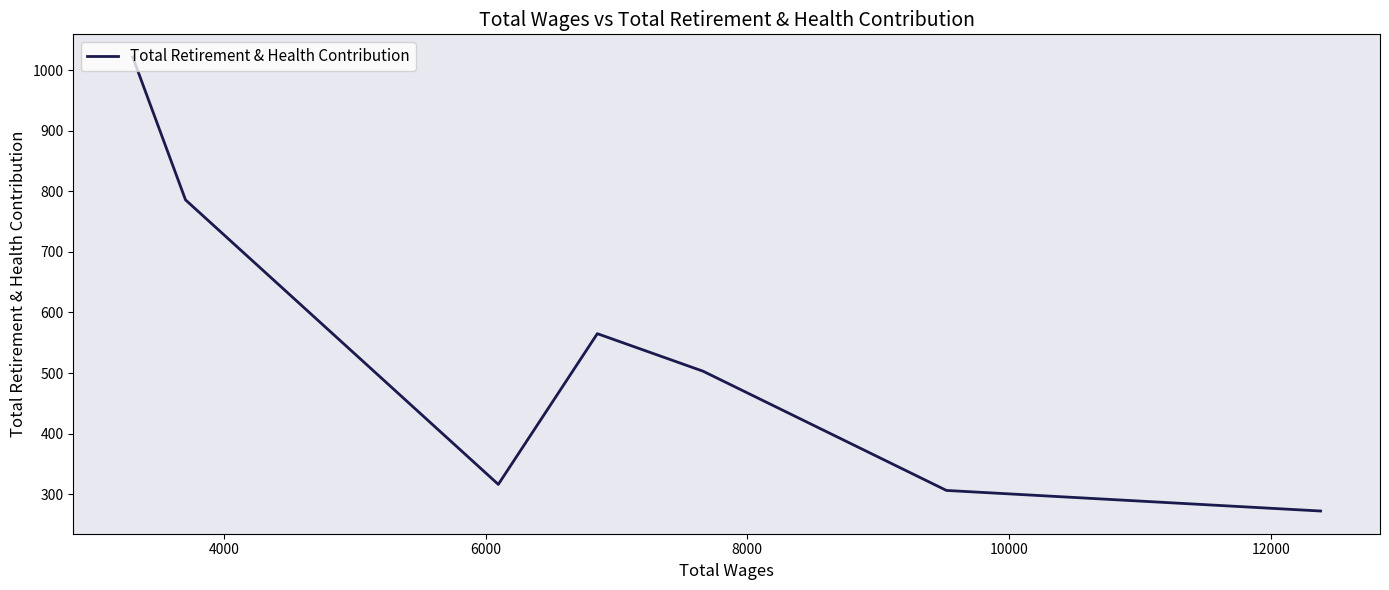

Count the number of data series in this chart.

1